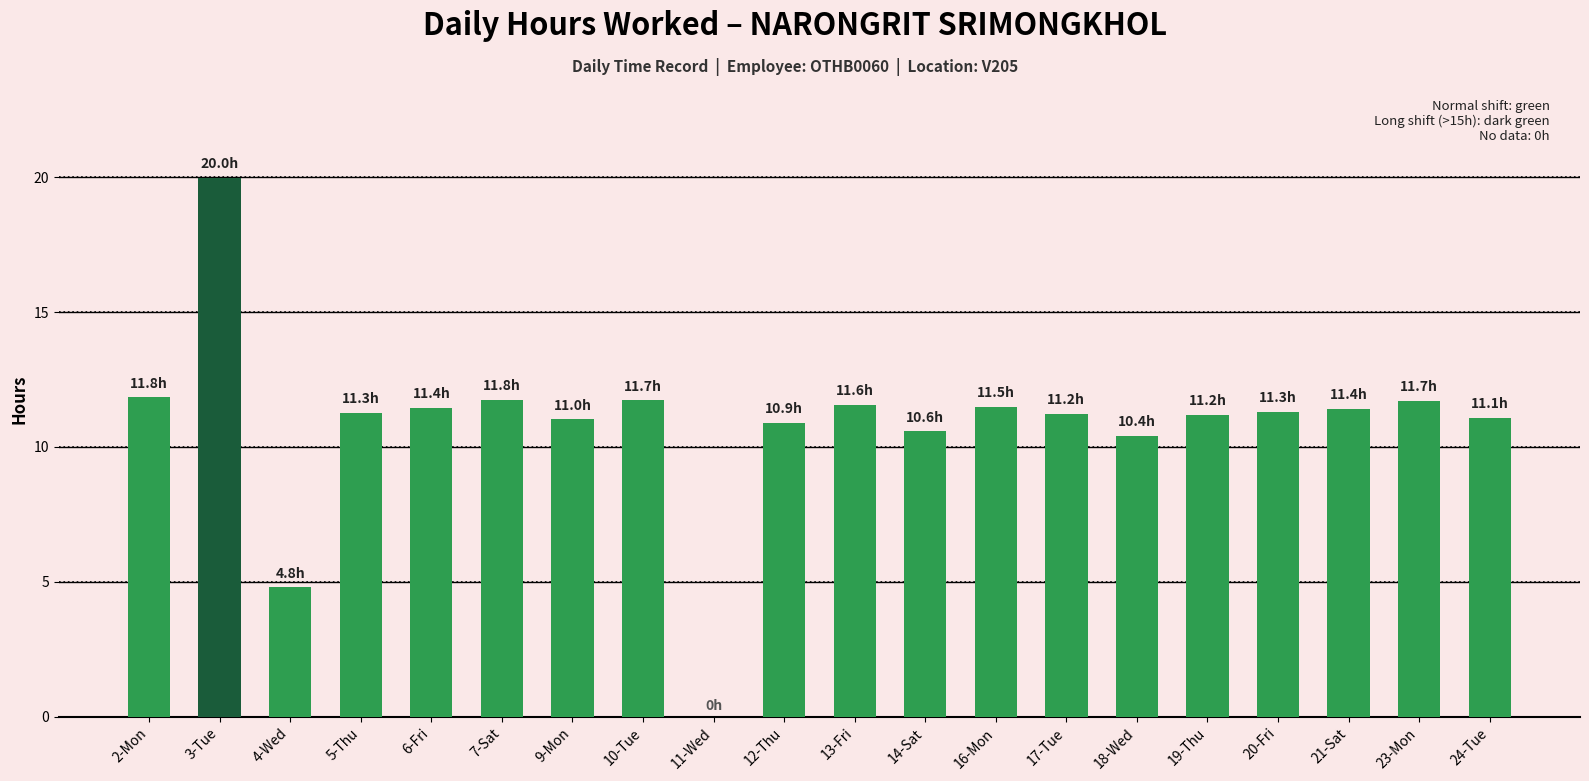

Which category has the highest value across all series?

3-Tue